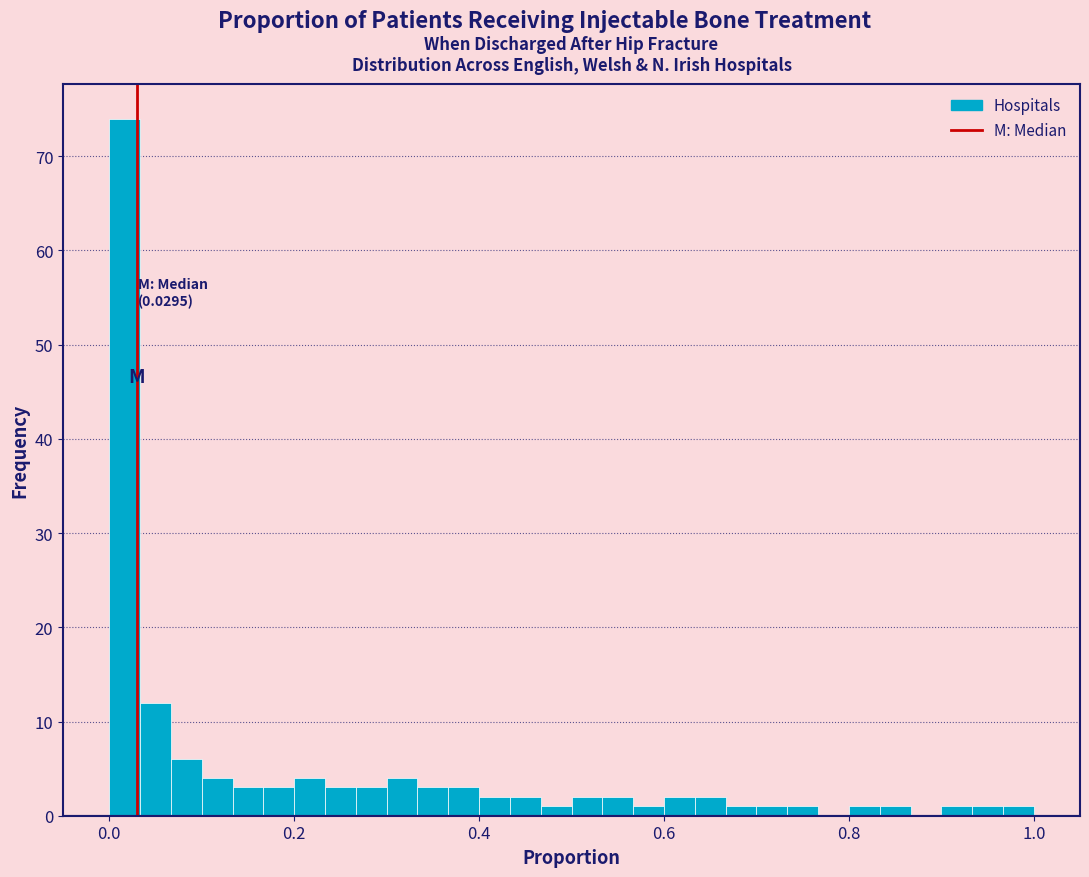

Read against the x-axis, roughly where is the centre of the tallest bar?

0.02